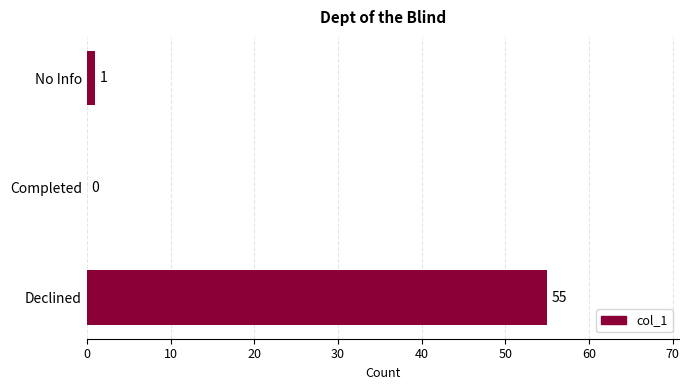

Where is the data nearest to the value 27?

No Info